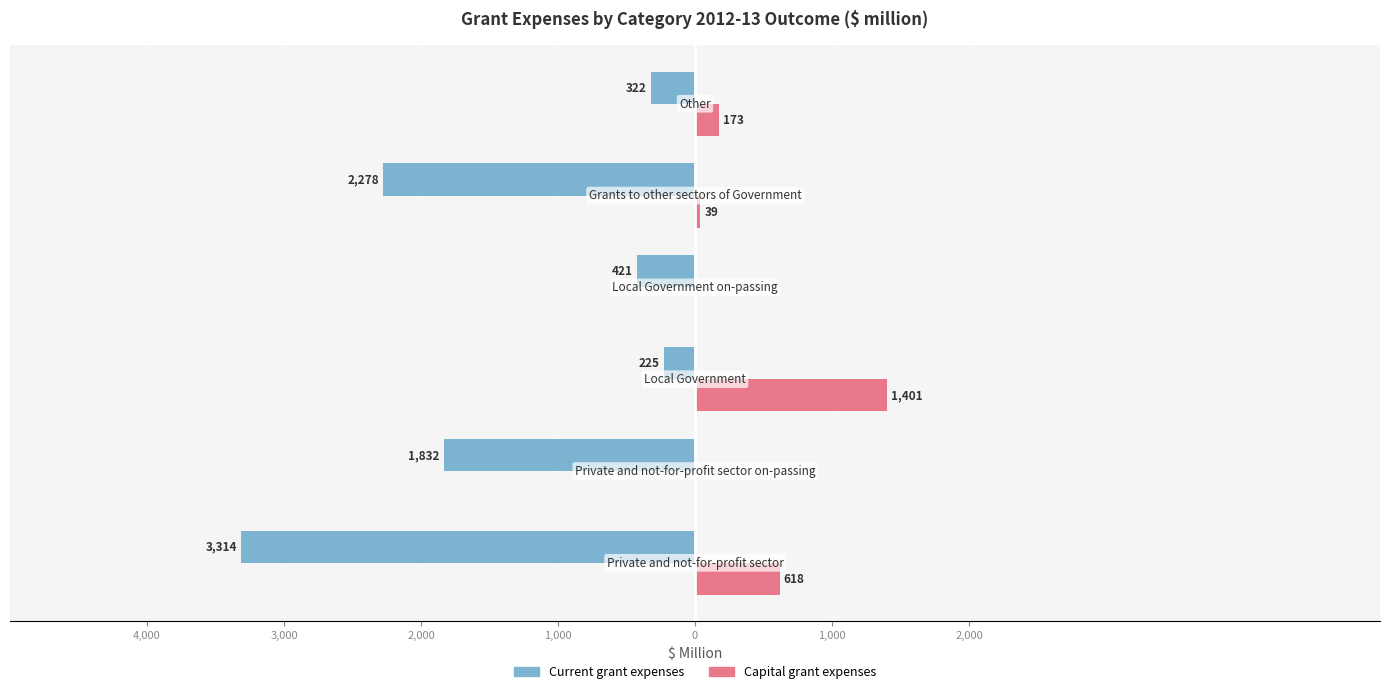

What is the maximum value for Capital grant expenses?

1401.0